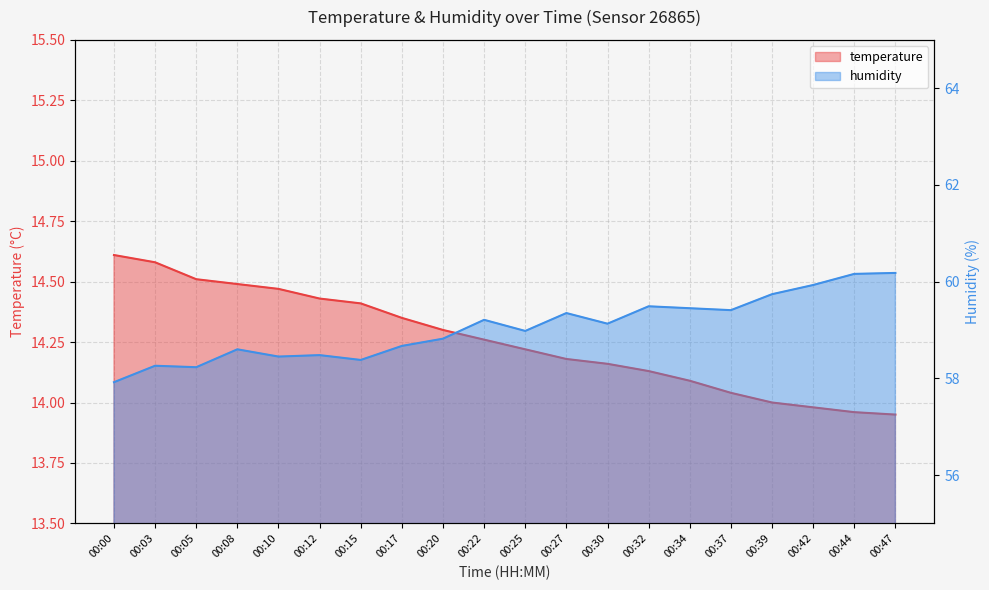

Rank the series by their average value, from highest to lowest.

humidity, temperature